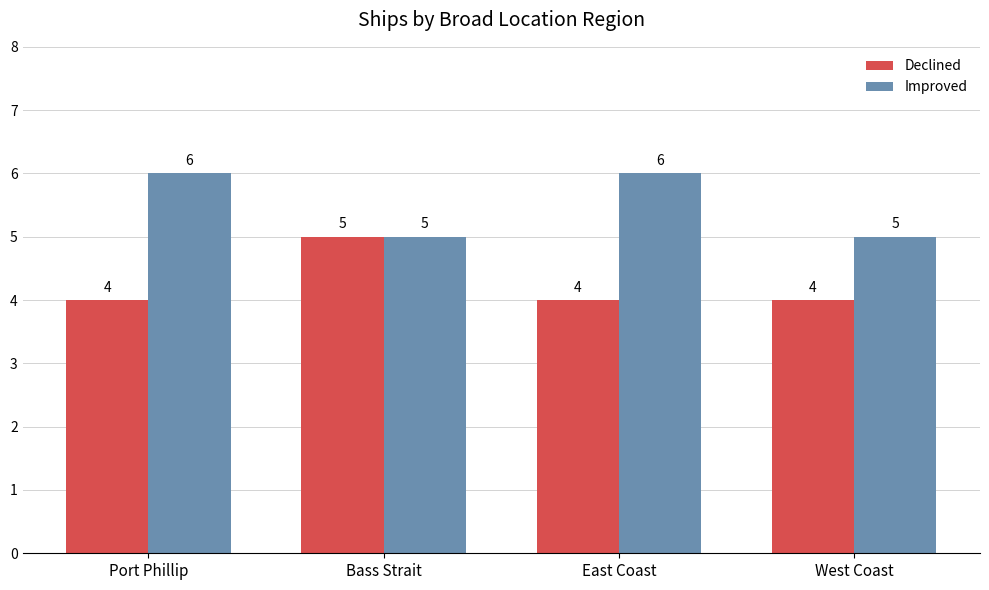

Which series has the largest total across all categories?

Improved